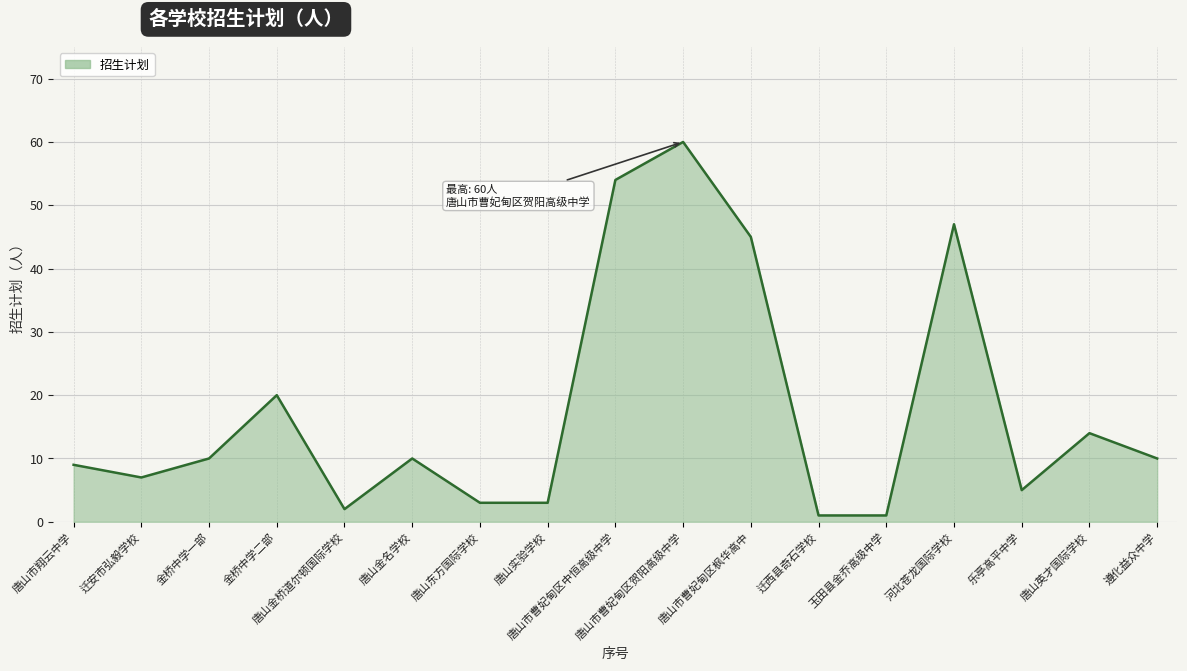

Between 唐山市曹妃甸区中恒高级中学 and 唐山市翔云中学, which is larger?

唐山市曹妃甸区中恒高级中学